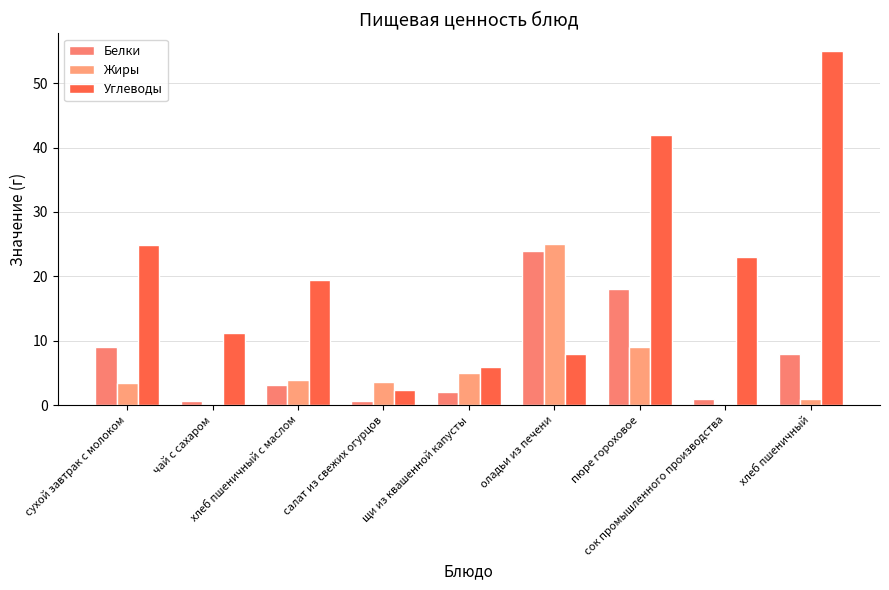

What are all the series names shown in the legend?

Белки, Жиры, Углеводы